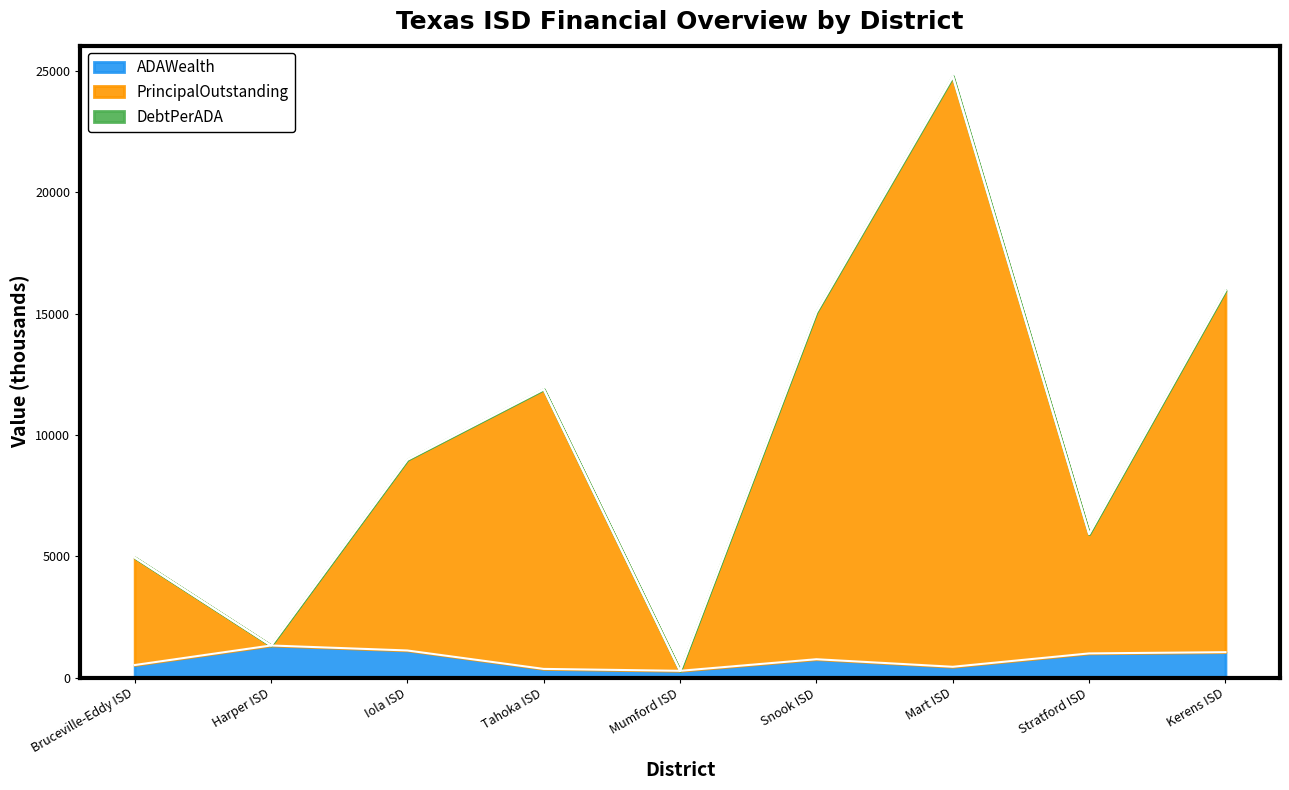

What is the sum of all PrincipalOutstanding values?

89225.9